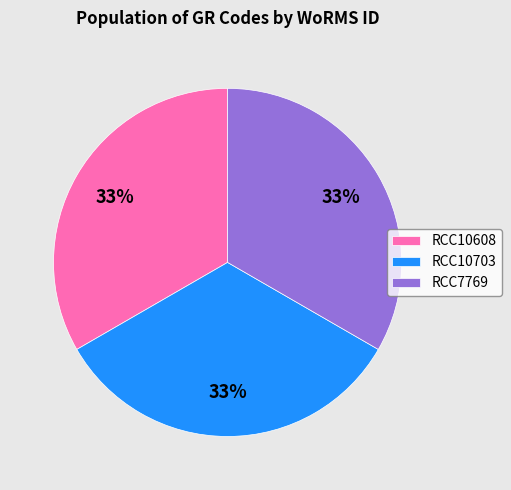

Is it true that RCC10703 is 27% of the pie?

False